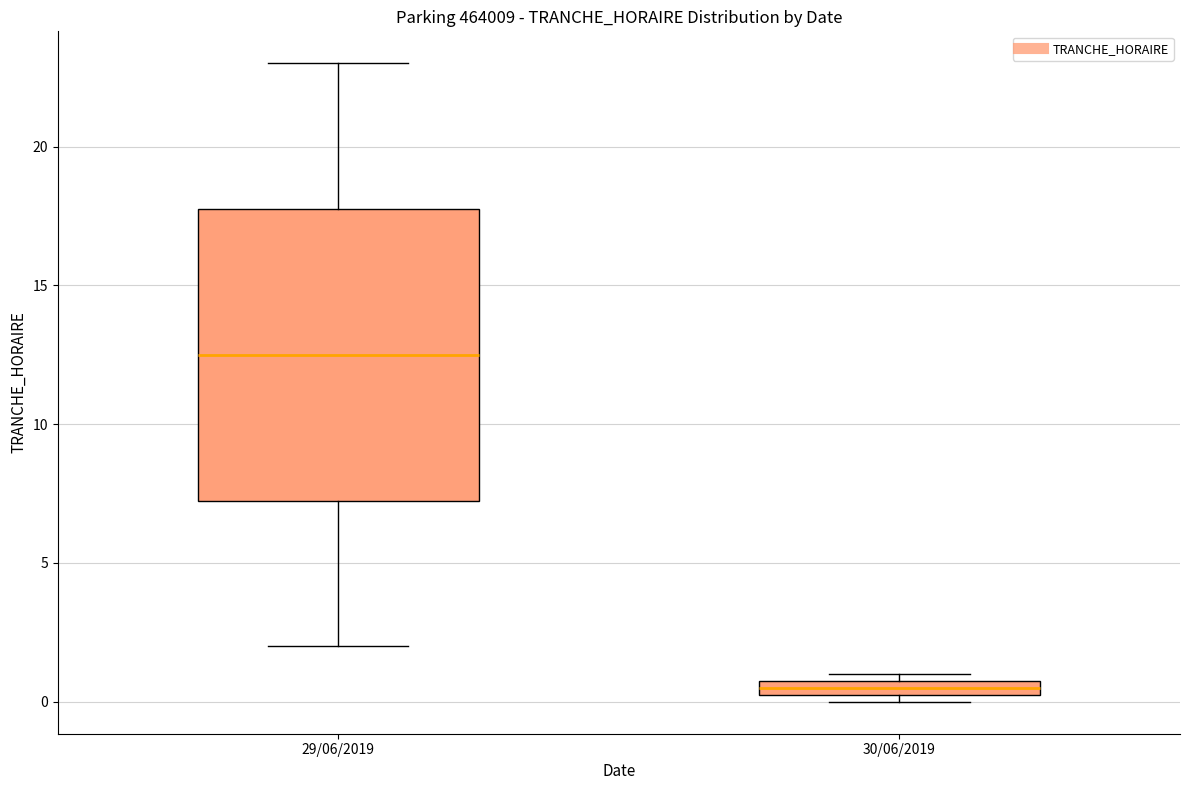

Which box's median line is the highest?

29/06/2019